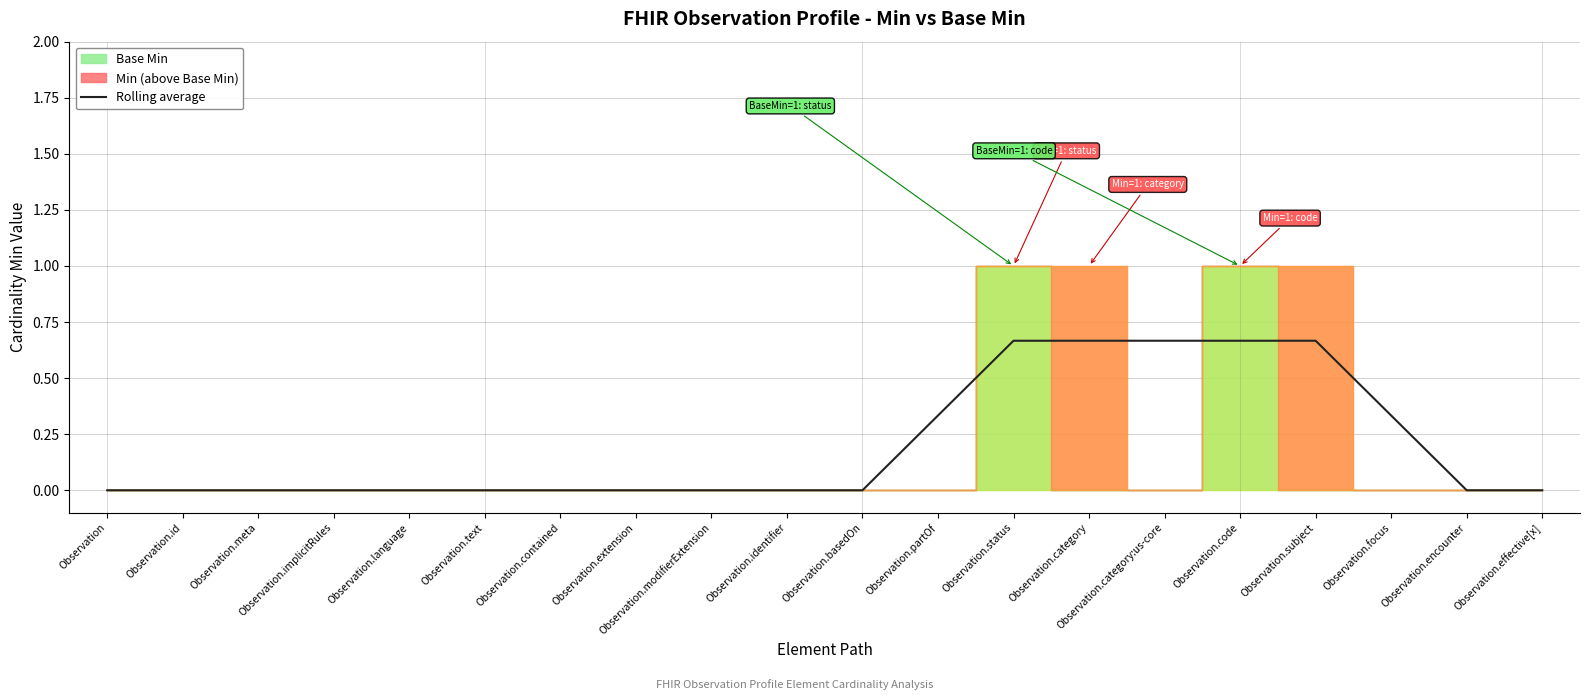

Which category has the lowest value across all series?

Observation